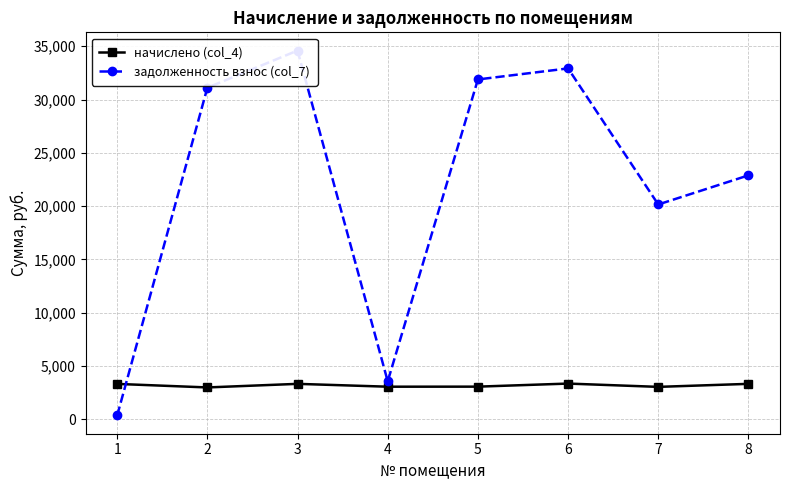

True or false: начислено (col_4) has a value of 826.3 at 6.

False